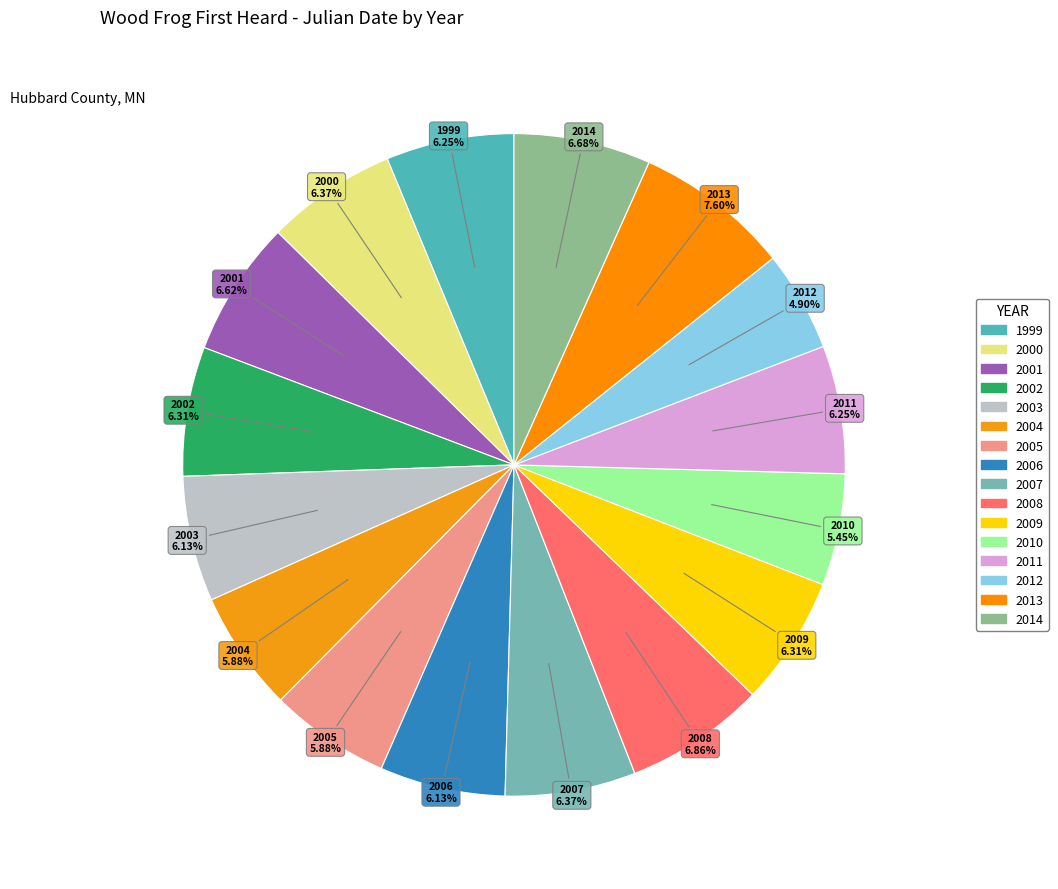

To the nearest percent, what is the difference between the largest and smallest slice percentages?

3%